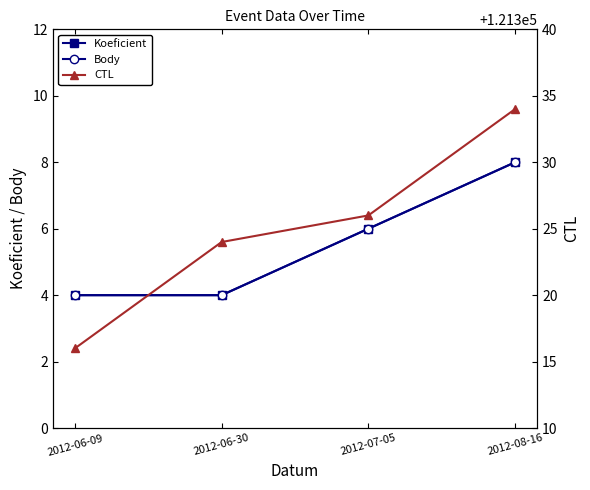

Which has a higher value, 2012-06-30 or 2012-07-05?

2012-07-05